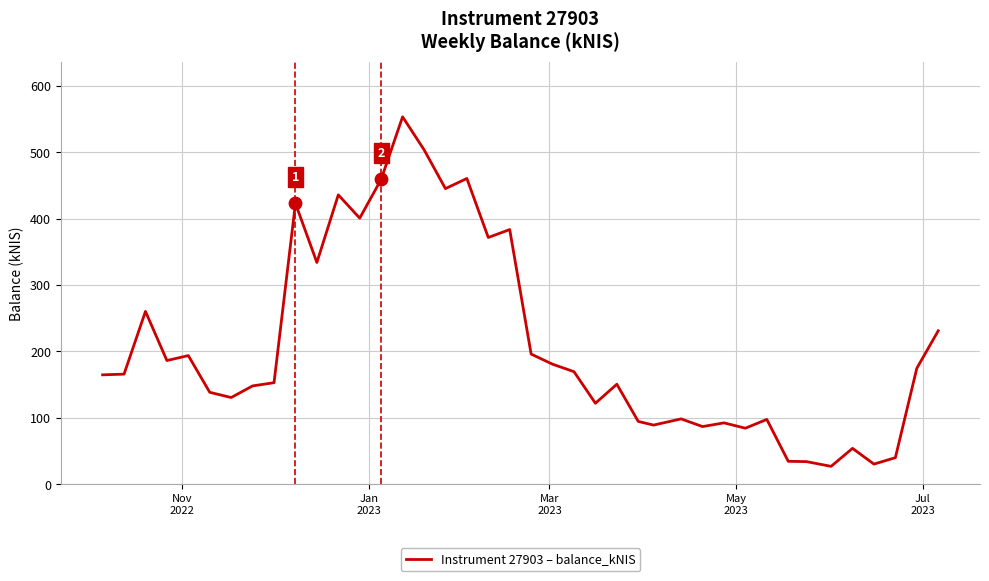

What is the difference between the maximum and minimum values?

526.3